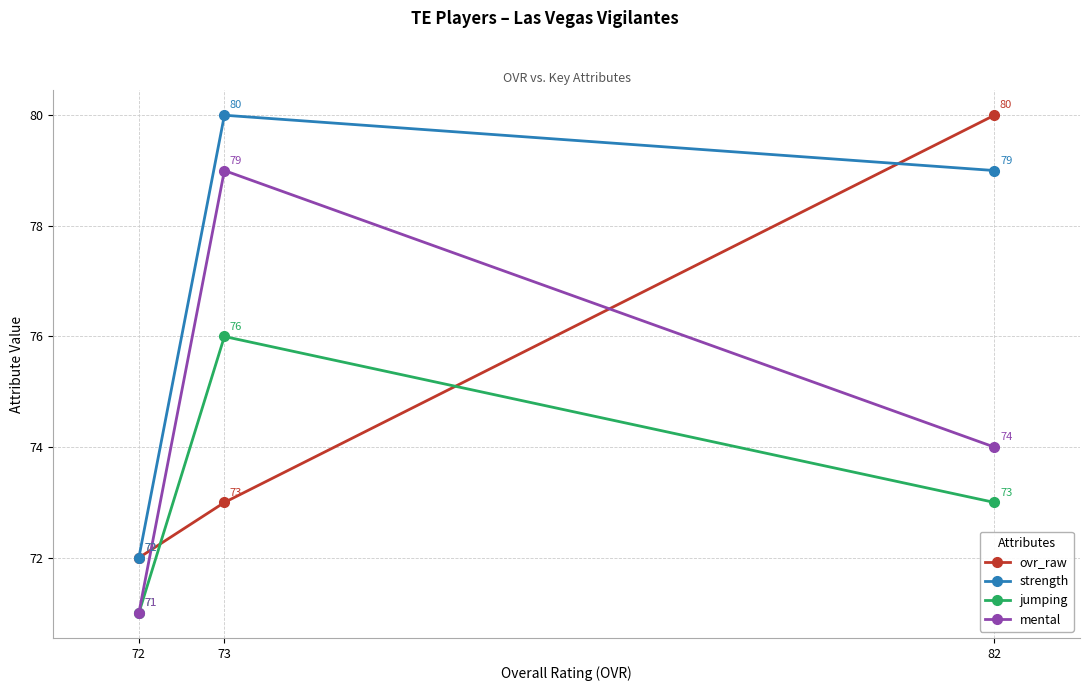

At which label does mental first exceed 74?

73